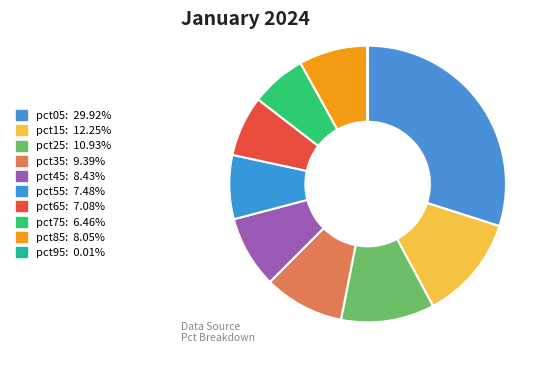

To the nearest percent, what is the difference between the largest and smallest slice percentages?

30%